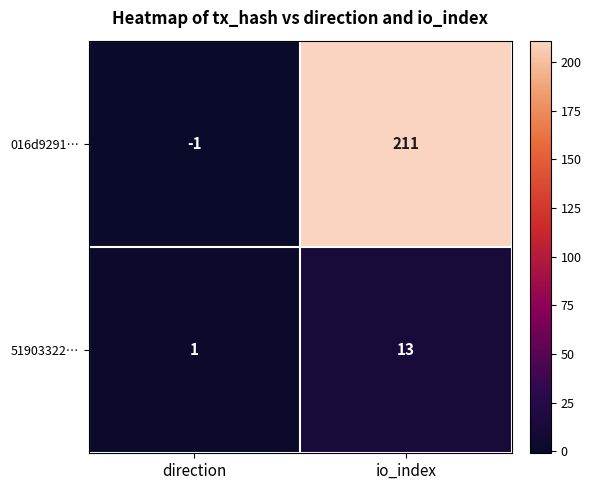

How many data points does each series have?

2